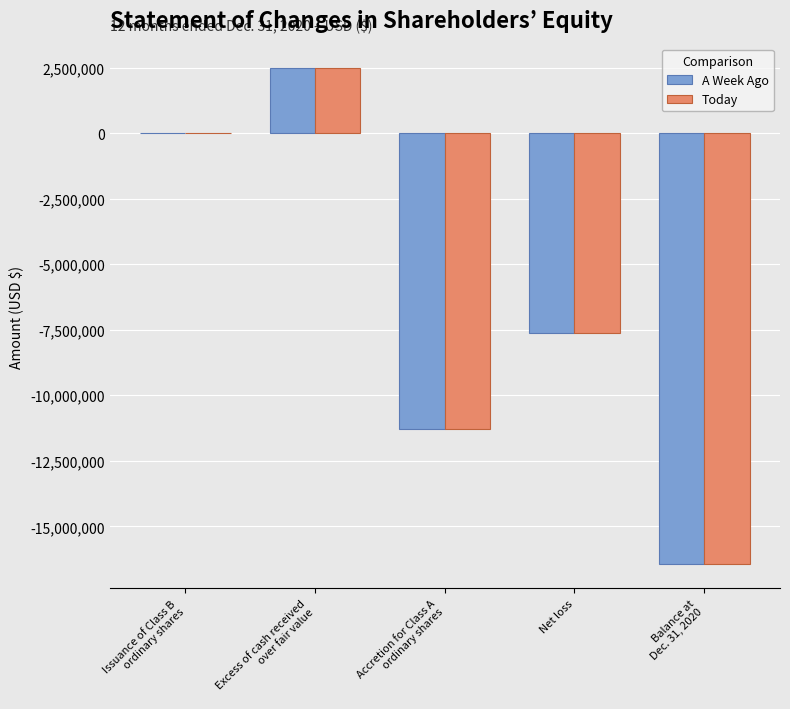

What is the sum of all A Week Ago values?

-32853140